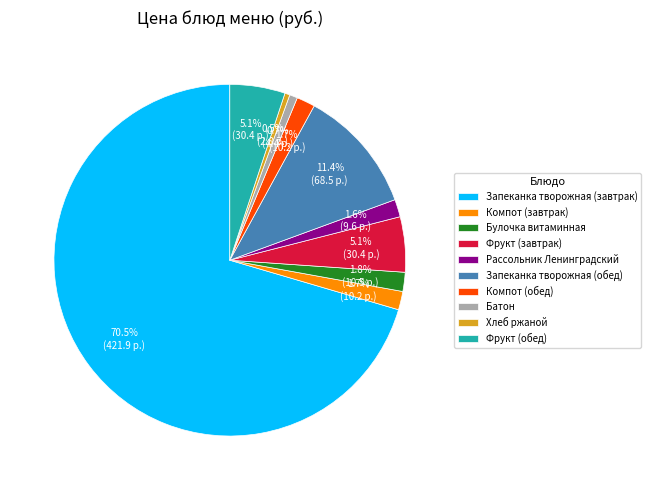

The Запеканка творожная (завтрак) slice represents 78% of the pie. True or false?

False